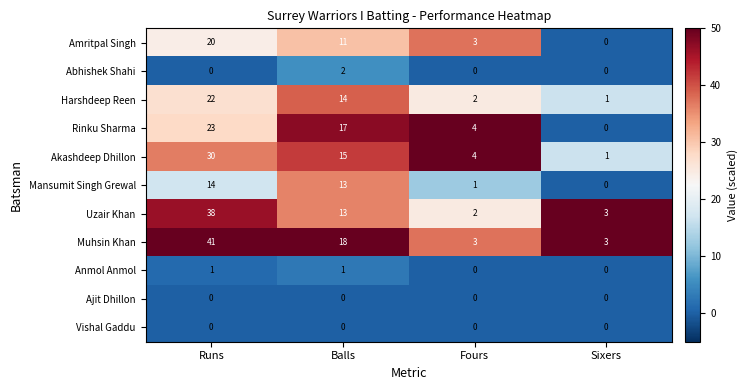

At which category does the chart reach its peak across all series?

Runs